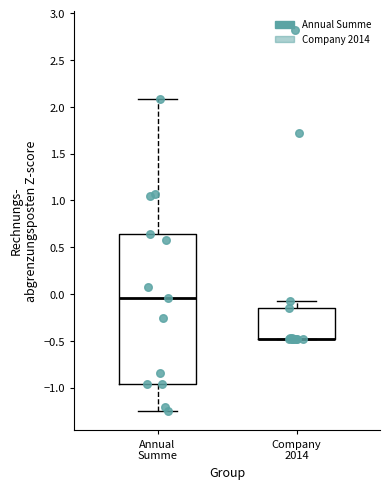

Reading left to right, transcribe this box plot: for each box, give where its median line is, the range the box spans, and where its two whiskers end, as read against the y-axis. The values are not printed on the chart, so give them approximately, as read against the axis.

Annual Summe: median -0.05, box -0.95 to 0.65, whiskers -1.25 to 2.10
Company 2014: median -0.50 (drawn on the box's lower edge), box -0.50 to -0.15, whiskers -0.50 to -0.10